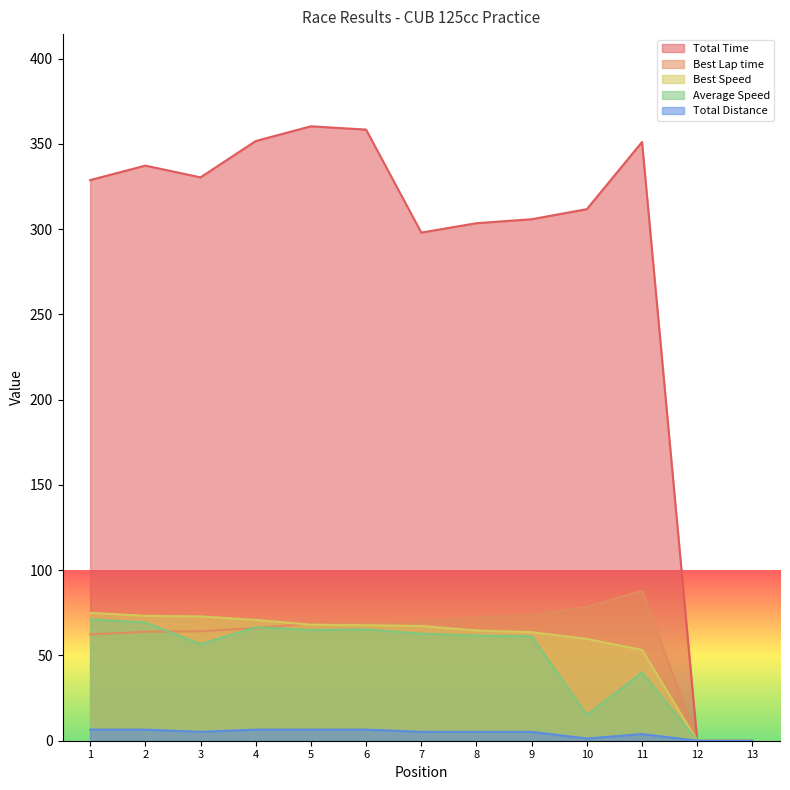

At how many categories does at least one series exceed 137?

11